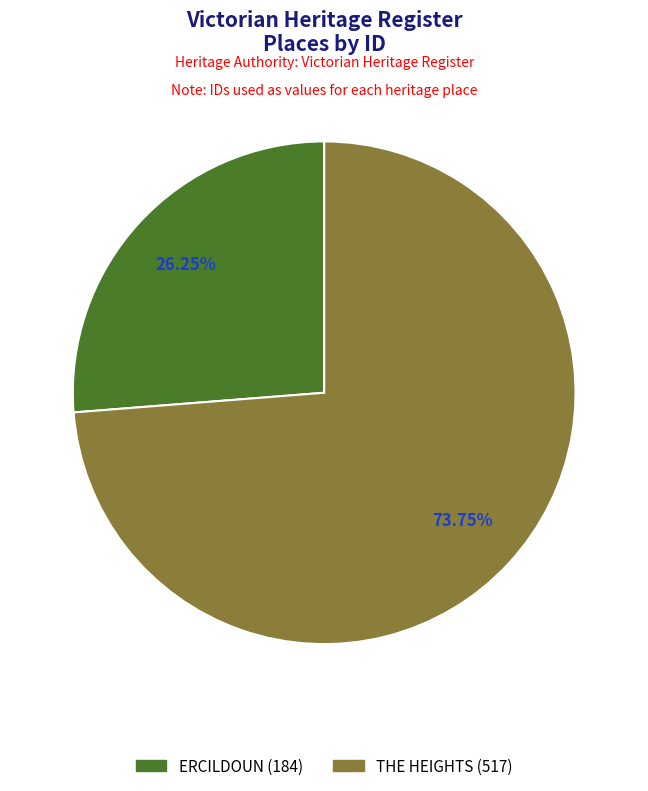

Rank the categories by value from highest to lowest.

THE HEIGHTS, ERCILDOUN